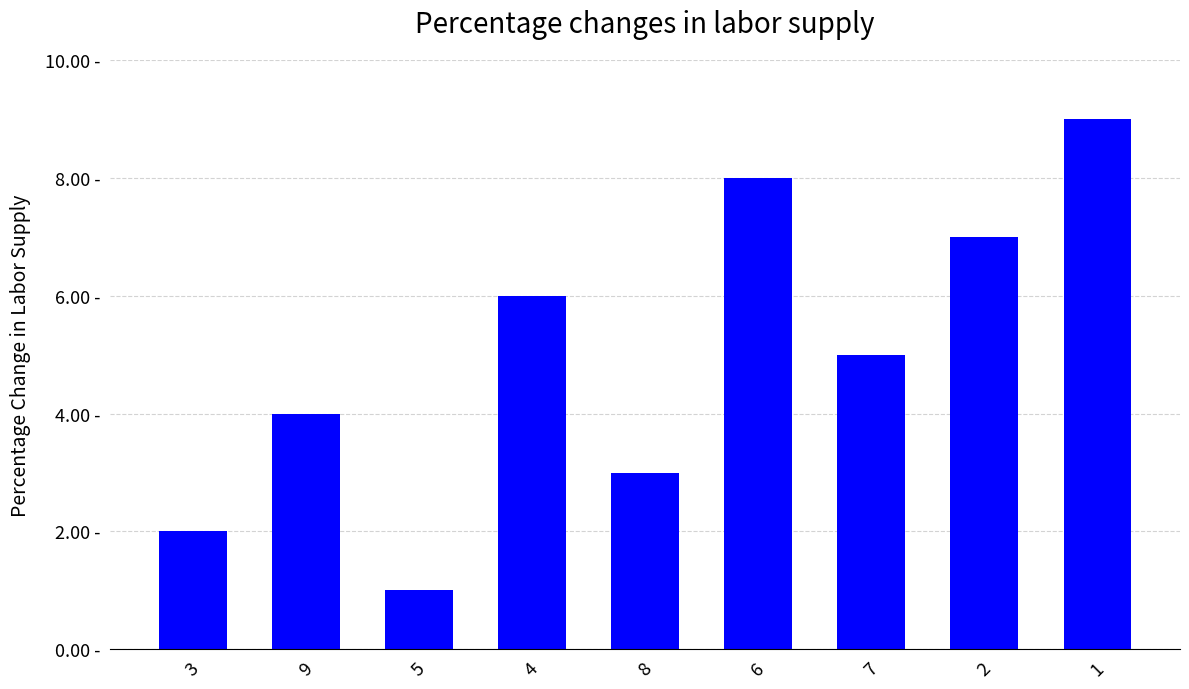

Are the bars horizontal?

No